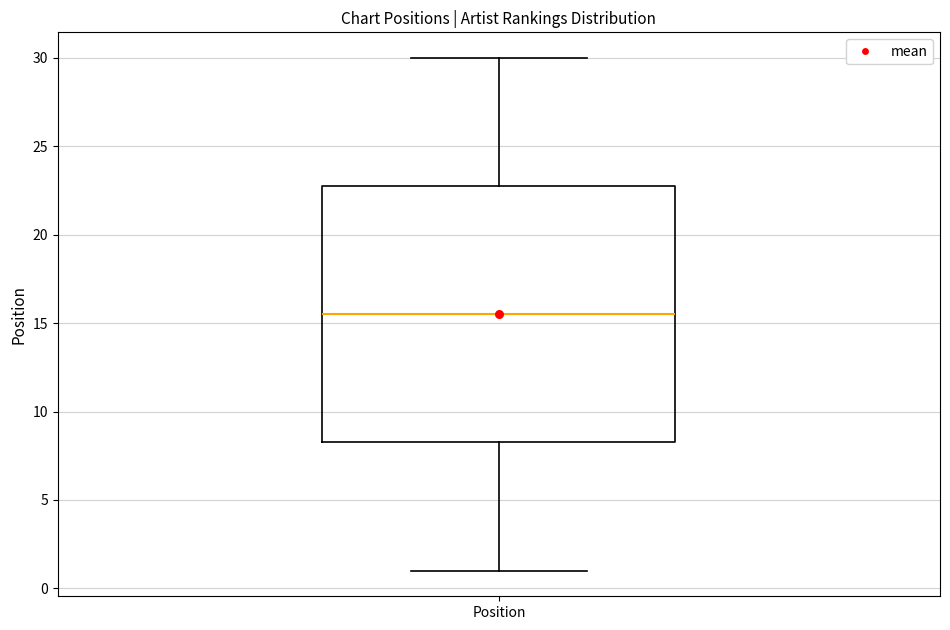

Where does the lower whisker of the box for Position end on the y-axis? The values are not printed on the chart, so give them approximately, as read against the axis.

1.0